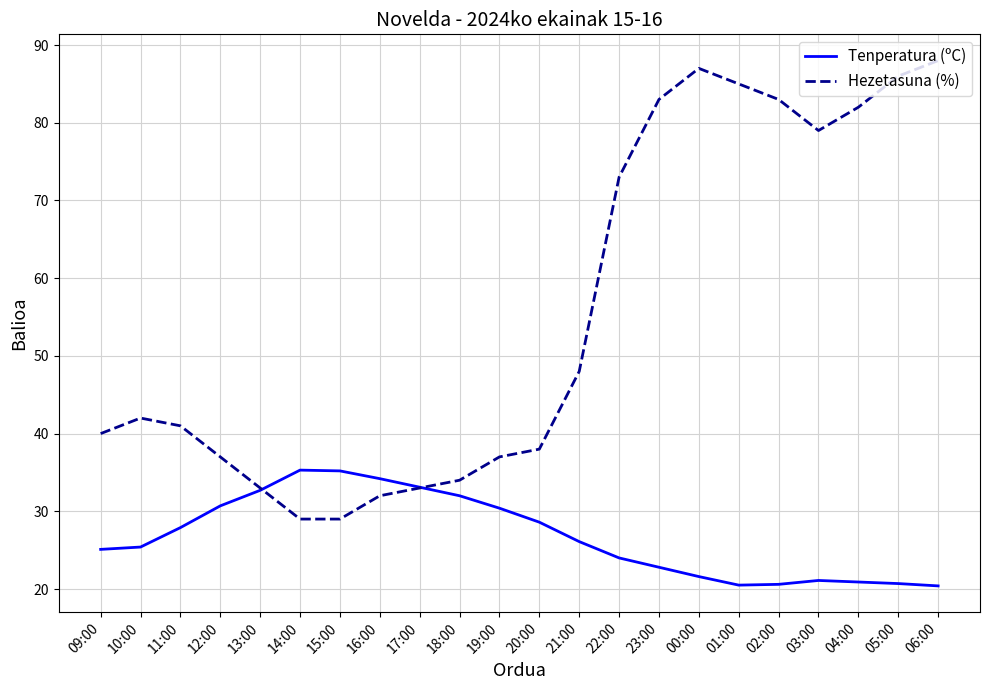

What is the minimum value shown in the chart?

20.4